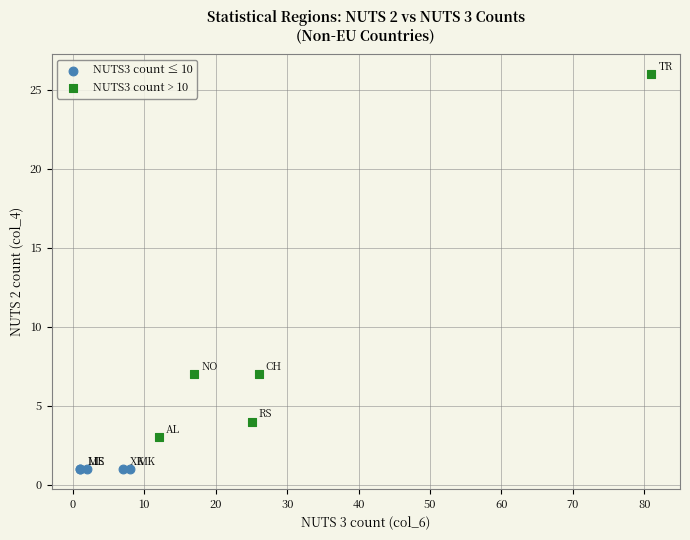

Which series reaches the maximum Y coordinate?

NUTS3 count > 10